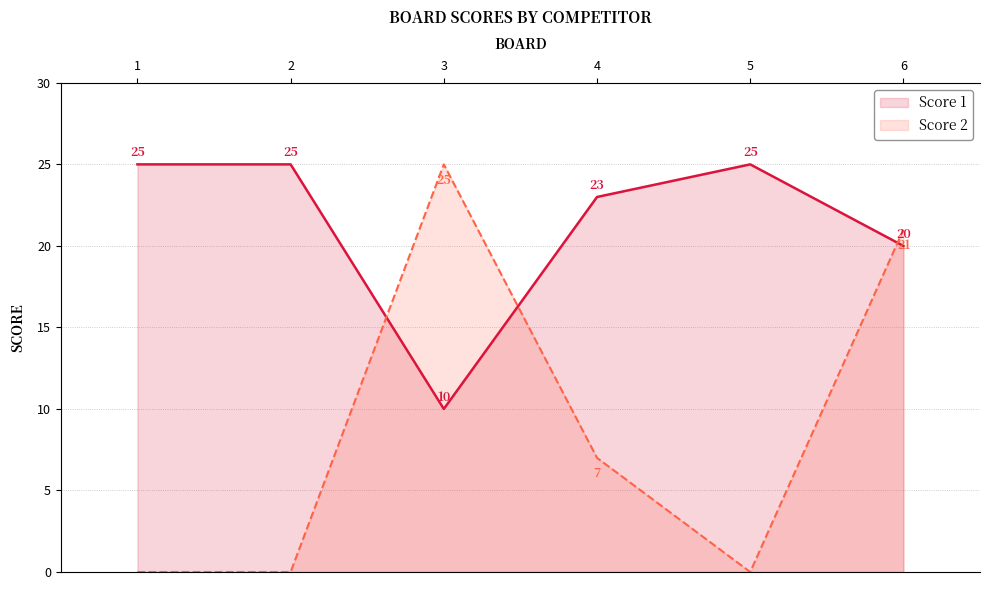

True or false: Score 2 and Score 1 cross at least once.

True